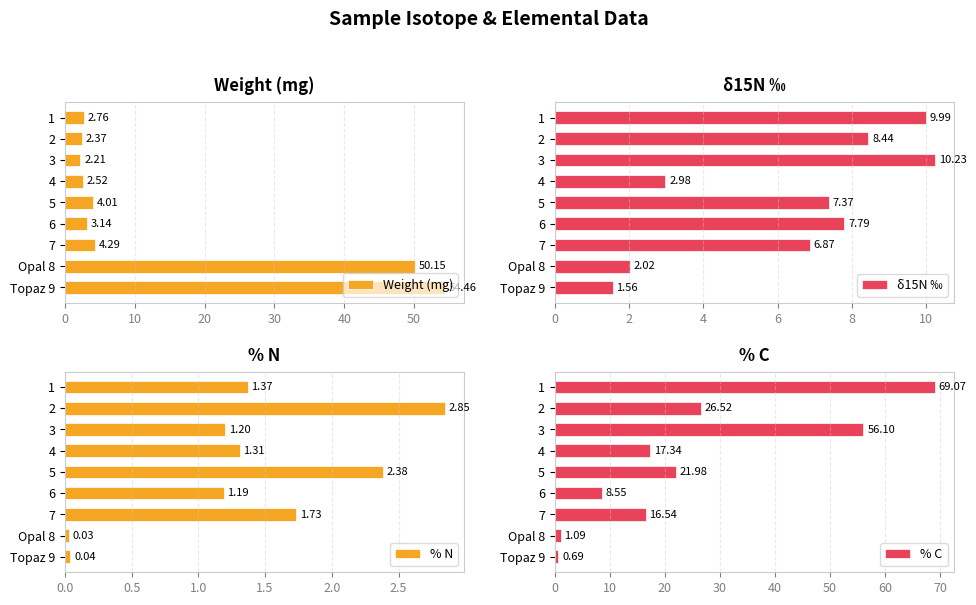

List the series in order of their overall mean, lowest first.

% N, δ15N ‰, Weight (mg), % C